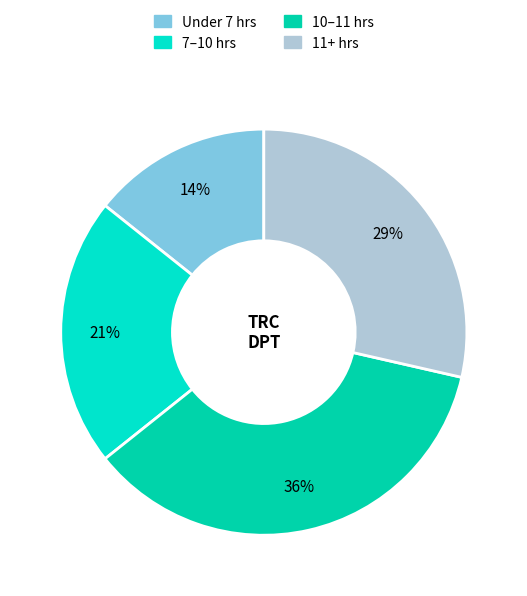

Is there a majority slice in this chart?

No